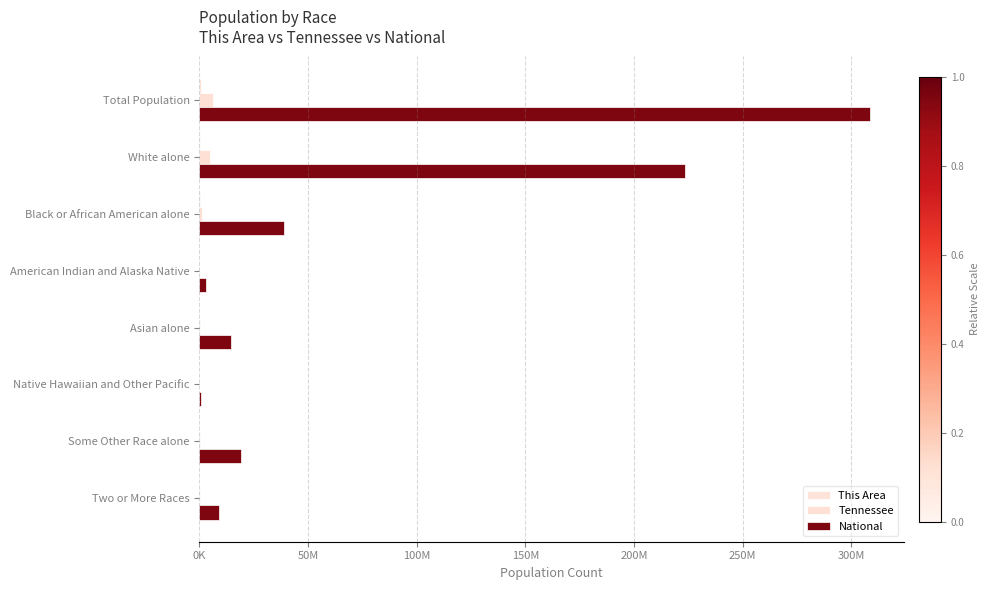

What is the value of the National bar at the 6th from the left?

540013